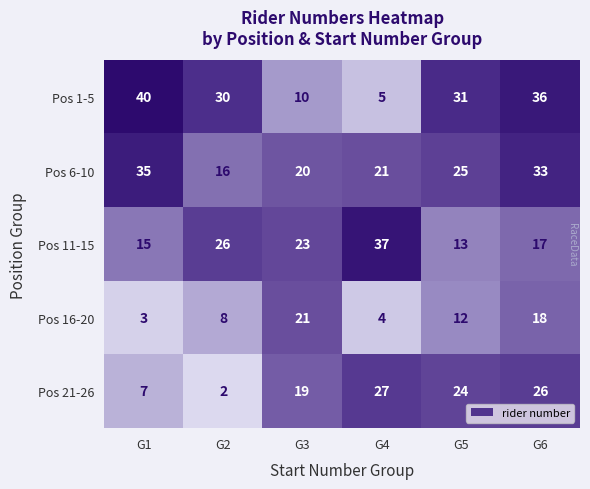

What is the difference between the highest and lowest values at G3?

13